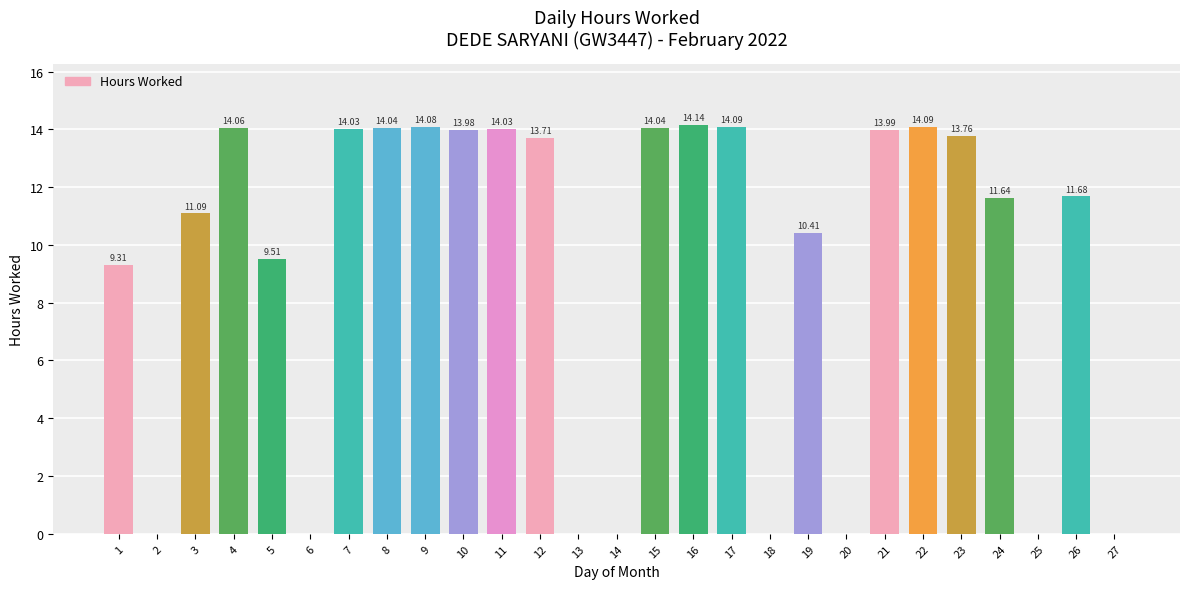

What is the maximum value shown in the chart?

14.1